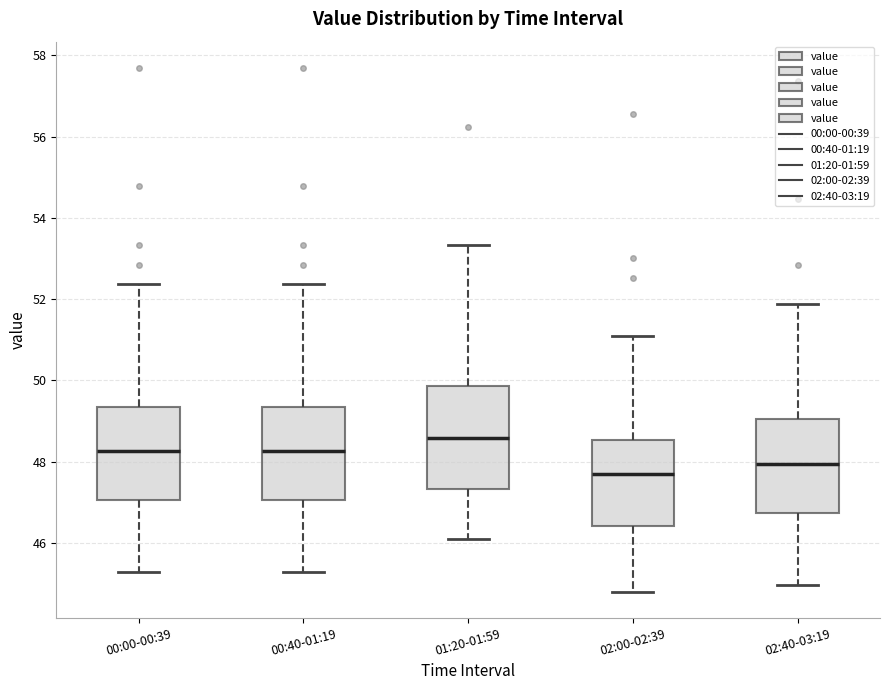

Reading left to right, transcribe this box plot: for each box, give where its median line is, the range the box spans, and where its two whiskers end, as read against the y-axis. The values are not printed on the chart, so give them approximately, as read against the axis.

00:00-00:39: median 48.2, box 47.0 to 49.4, whiskers 45.2 to 52.4
00:40-01:19: median 48.2, box 47.0 to 49.4, whiskers 45.2 to 52.4
01:20-01:59: median 48.6, box 47.4 to 49.8, whiskers 46.0 to 53.4
02:00-02:39: median 47.6, box 46.4 to 48.6, whiskers 44.8 to 51.0
02:40-03:19: median 48.0, box 46.8 to 49.0, whiskers 45.0 to 51.8